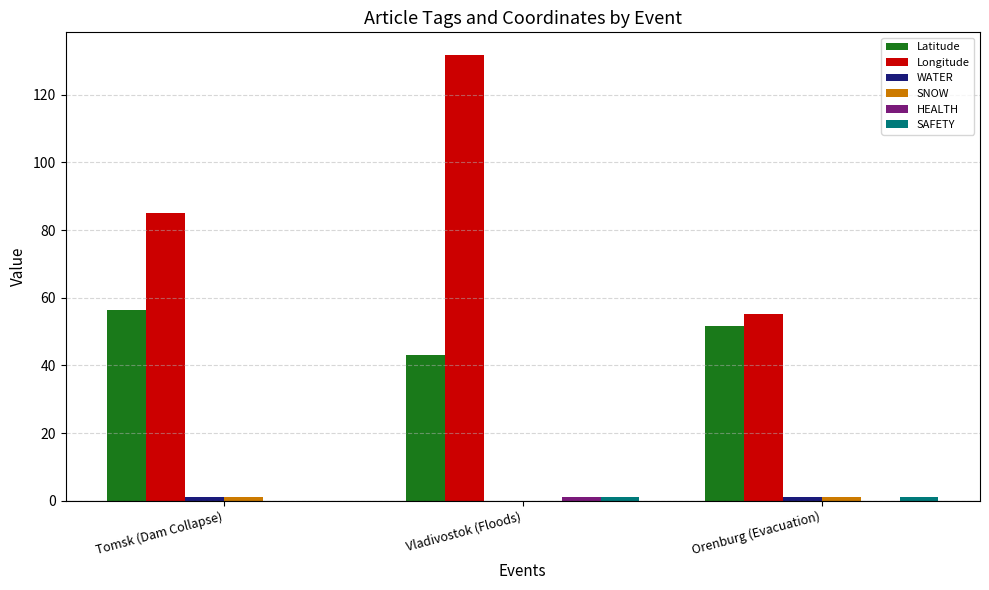

At which category is the sum across all series the highest?

Vladivostok (Floods)